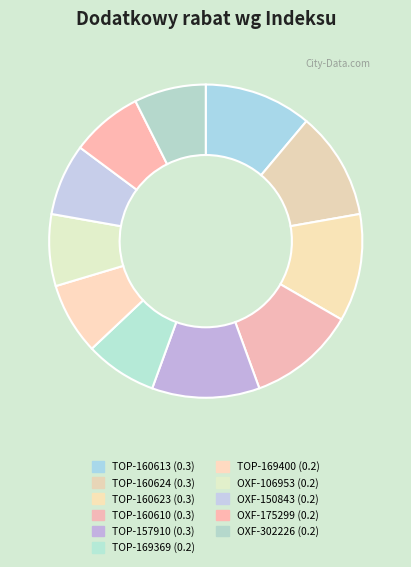

Is there any slice that represents more than half of the pie?

No